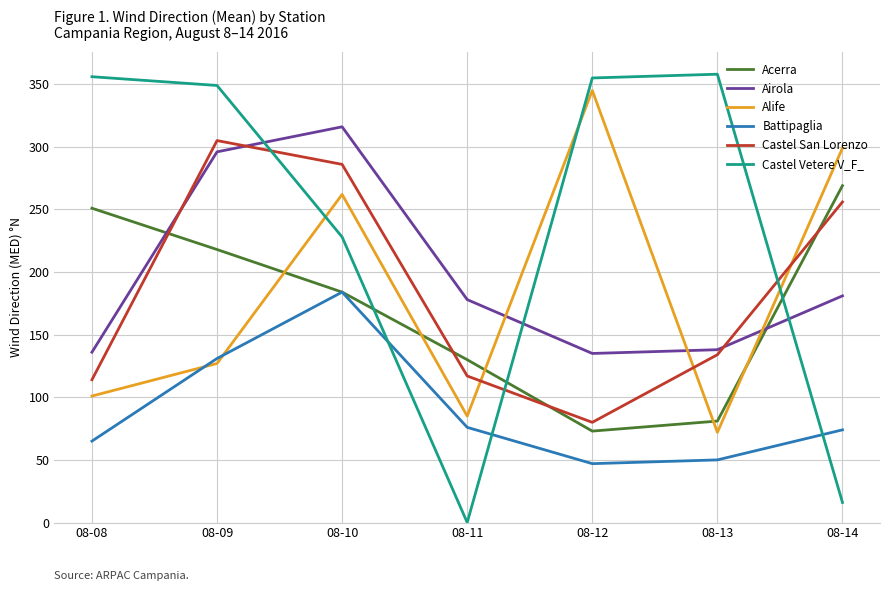

In Airola, how many points are higher than both neighbors (excluding endpoints)?

1